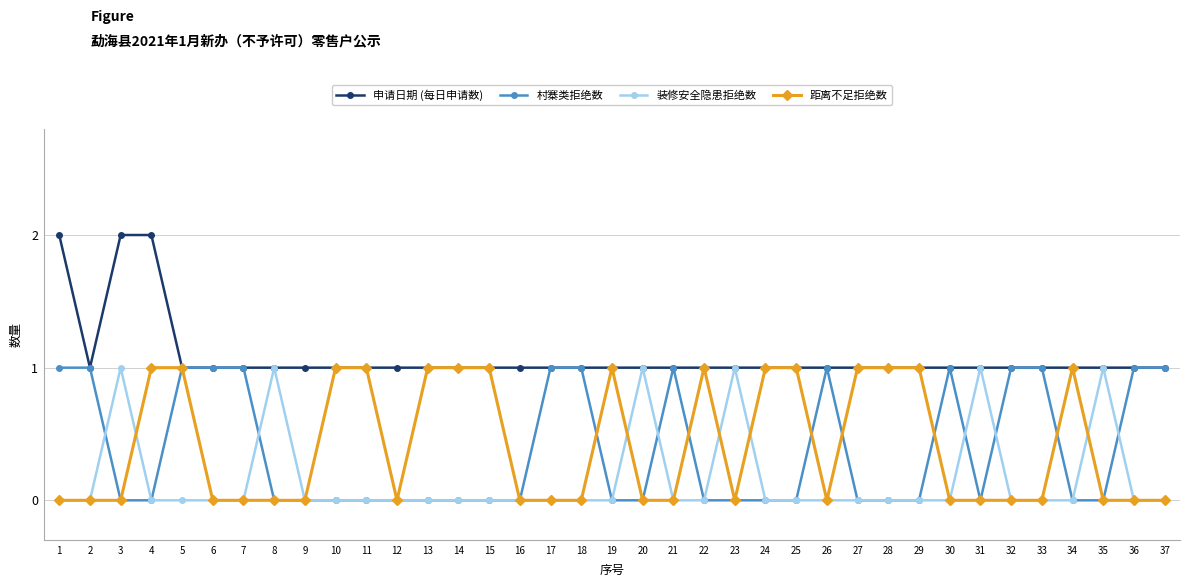

What is the value of the 距离不足拒绝数 point at the 19th from the left?

1